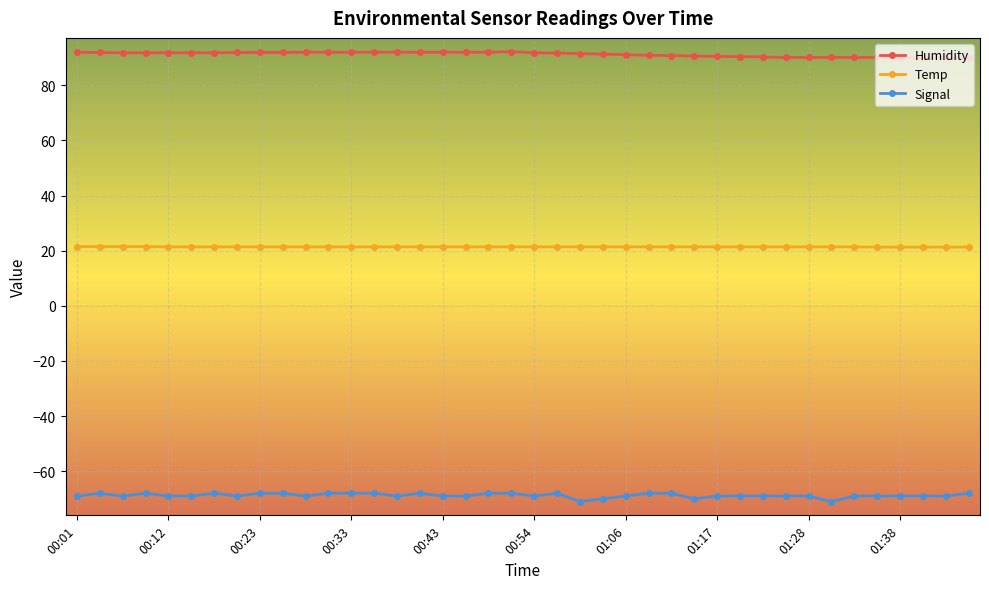

Rank the series by their average value, from highest to lowest.

Humidity, Temp, Signal